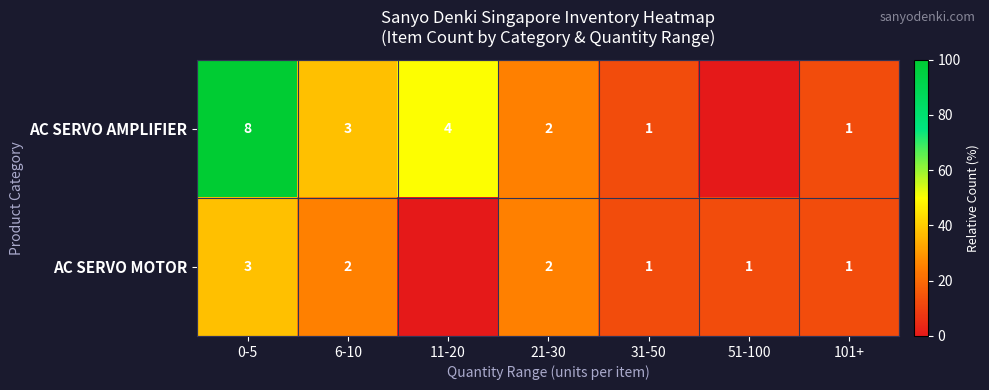

At how many categories does at least one series exceed 61?

1